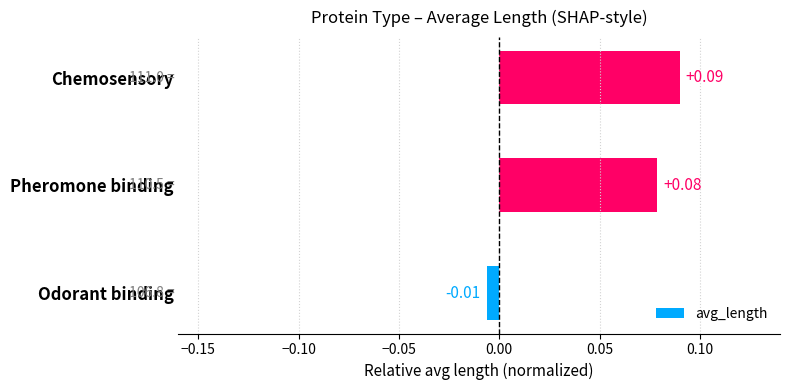

Does the chart contain any negative values?

Yes